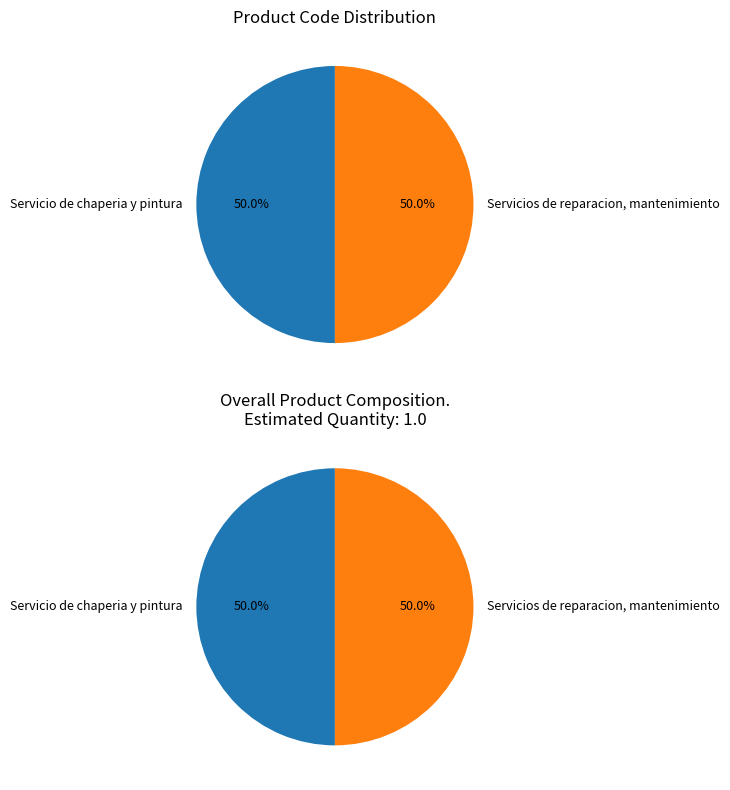

Is it true that Servicios de reparacion, mantenimiento is 50% of the pie?

True